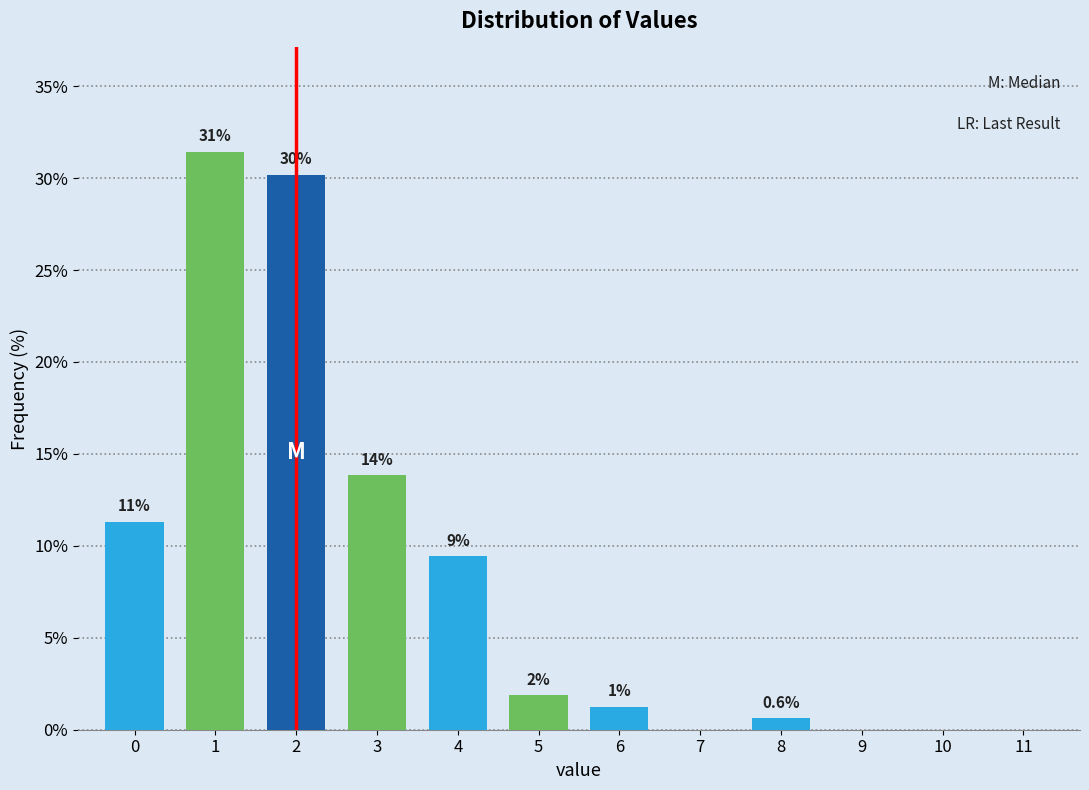

Are the bars horizontal?

No